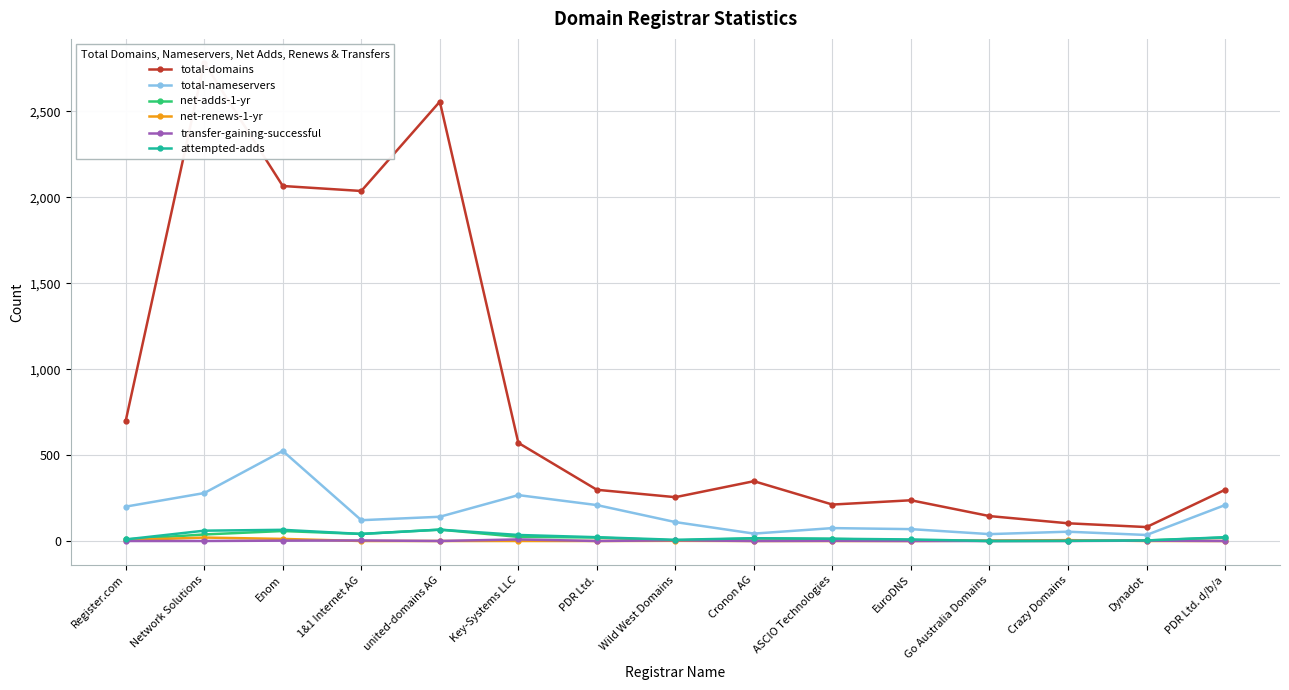

Reading left to right, transcribe all the data shown in this chart.

total-domains: Register.com=700	Network Solutions=2783	Enom=2066	1&1 Internet AG=2037	united-domains AG=2557	Key-Systems LLC=571	PDR Ltd.=298	Wild West Domains=255	Cronon AG=348	ASCIO Technologies=212	EuroDNS=237	Go Australia Domains=145	Crazy Domains=103	Dynadot=81	PDR Ltd. d/b/a=298
total-nameservers: Register.com=200	Network Solutions=279	Enom=524	1&1 Internet AG=121	united-domains AG=141	Key-Systems LLC=267	PDR Ltd.=209	Wild West Domains=110	Cronon AG=43	ASCIO Technologies=75	EuroDNS=69	Go Australia Domains=40	Crazy Domains=54	Dynadot=35	PDR Ltd. d/b/a=209
net-adds-1-yr: Register.com=9	Network Solutions=38	Enom=58	1&1 Internet AG=41	united-domains AG=66	Key-Systems LLC=24	PDR Ltd.=20	Wild West Domains=3	Cronon AG=15	ASCIO Technologies=12	EuroDNS=5	Go Australia Domains=0	Crazy Domains=1	Dynadot=3	PDR Ltd. d/b/a=20
net-renews-1-yr: Register.com=5	Network Solutions=20	Enom=12	1&1 Internet AG=0	united-domains AG=0	Key-Systems LLC=0	PDR Ltd.=0	Wild West Domains=1	Cronon AG=0	ASCIO Technologies=0	EuroDNS=0	Go Australia Domains=2	Crazy Domains=5	Dynadot=0	PDR Ltd. d/b/a=0
transfer-gaining-successful: Register.com=0	Network Solutions=0	Enom=2	1&1 Internet AG=3	united-domains AG=0	Key-Systems LLC=9	PDR Ltd.=0	Wild West Domains=4	Cronon AG=0	ASCIO Technologies=1	EuroDNS=0	Go Australia Domains=0	Crazy Domains=0	Dynadot=2	PDR Ltd. d/b/a=0
attempted-adds: Register.com=9	Network Solutions=60	Enom=65	1&1 Internet AG=41	united-domains AG=66	Key-Systems LLC=35	PDR Ltd.=22	Wild West Domains=7	Cronon AG=16	ASCIO Technologies=13	EuroDNS=9	Go Australia Domains=0	Crazy Domains=1	Dynadot=3	PDR Ltd. d/b/a=22